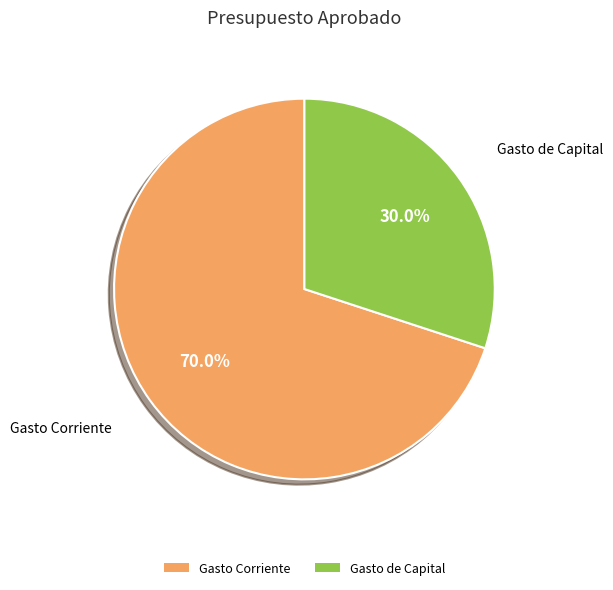

To the nearest percent, what is the difference between the Gasto Corriente and Gasto de Capital slice percentages?

40%